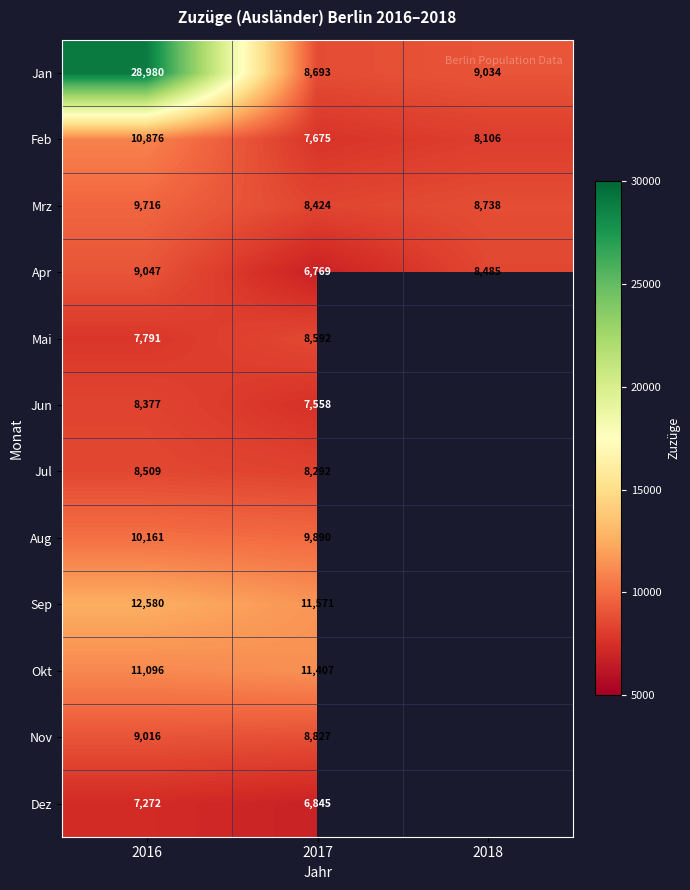

What is the average value of the Jan series?

15569